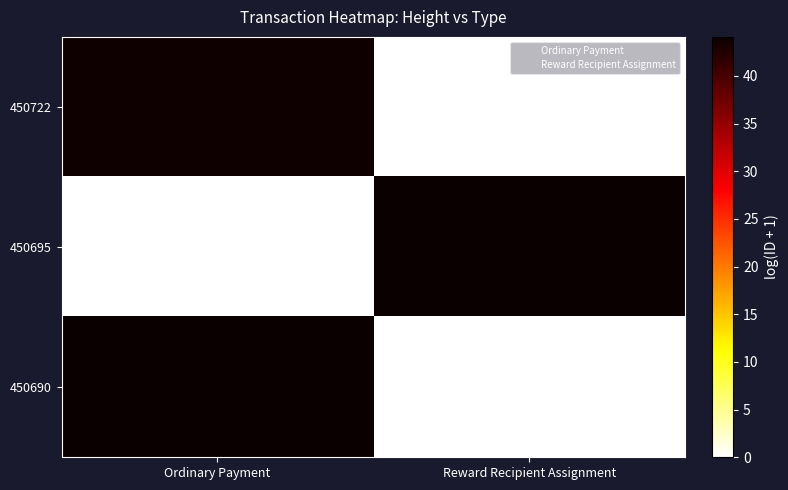

Which series has the largest total across all categories?

450695